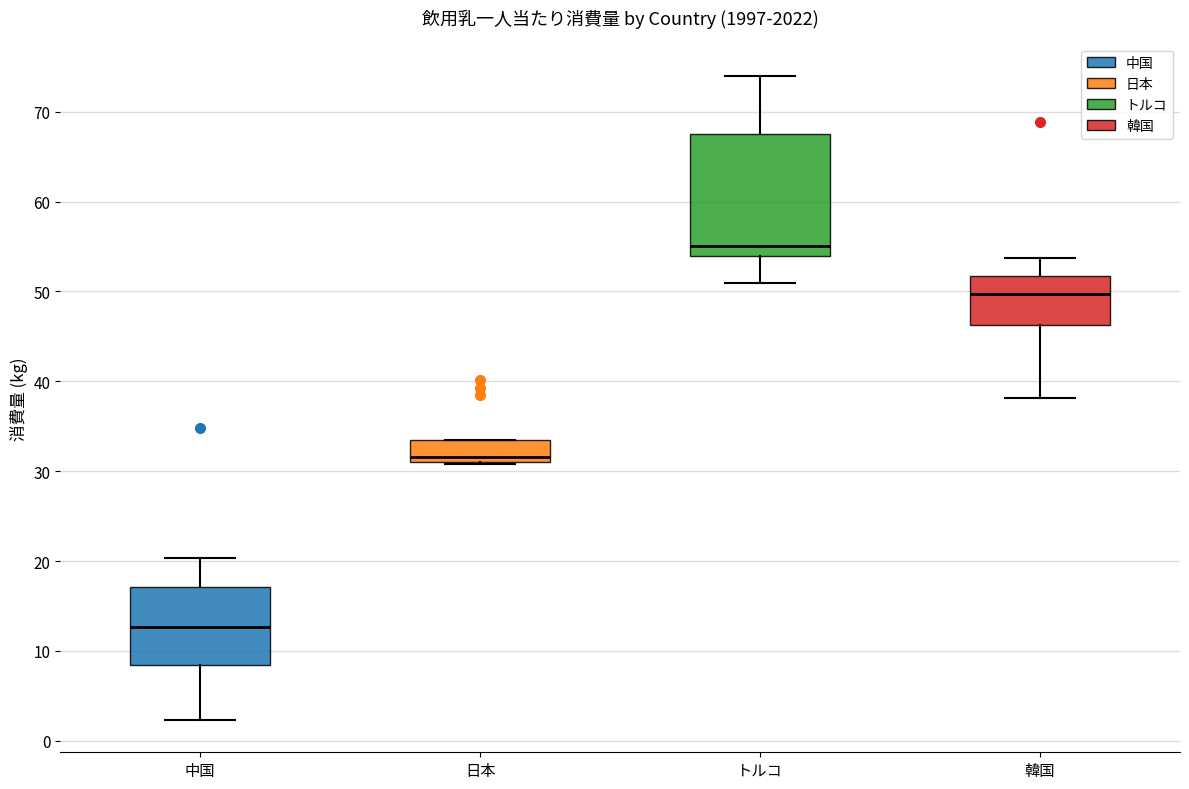

Reading left to right, read every box against the y-axis: the position of its median line, the range the box covers, and the ends of its whiskers. The values are not printed on the chart, so give them approximately, as read against the axis.

中国: median 13, box 8 to 17, whiskers 2 to 20
日本: median 32, box 31 to 33, whiskers 31 to 33
トルコ: median 55, box 54 to 68, whiskers 51 to 74
韓国: median 50, box 46 to 52, whiskers 38 to 54